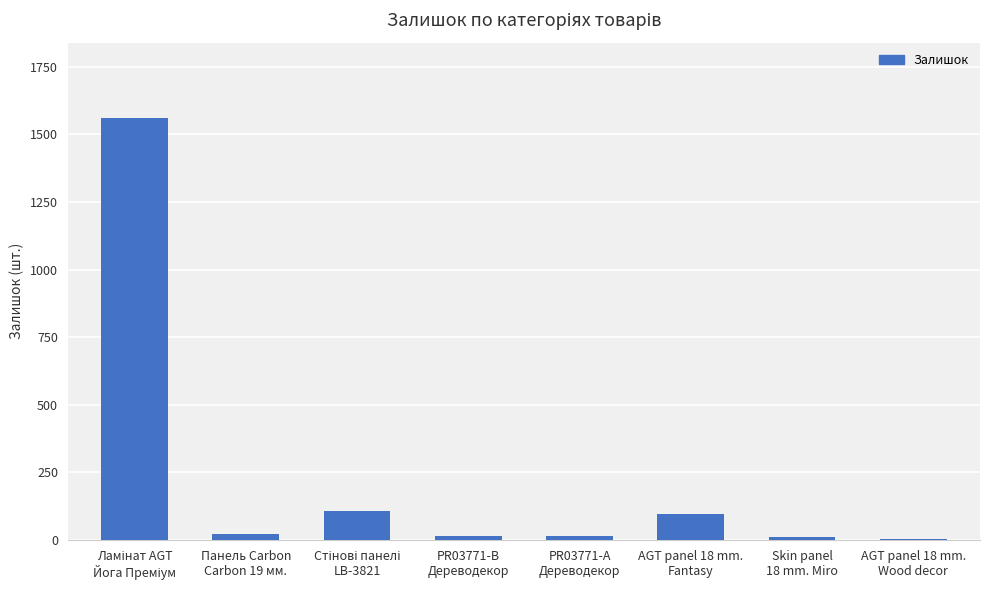

What is the maximum value shown in the chart?

1559